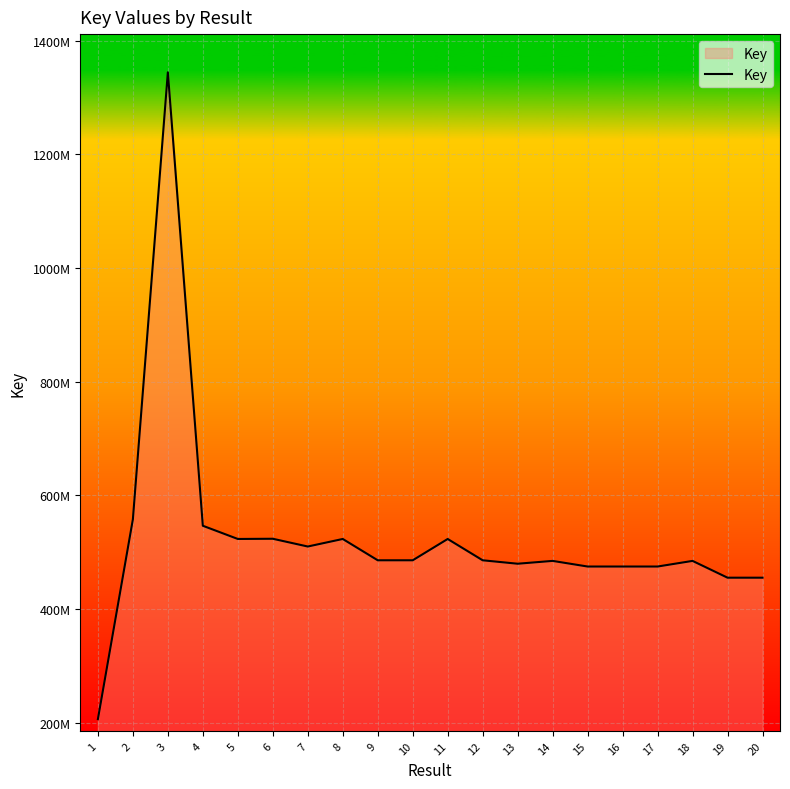

Which label corresponds to the largest value in the chart?

3